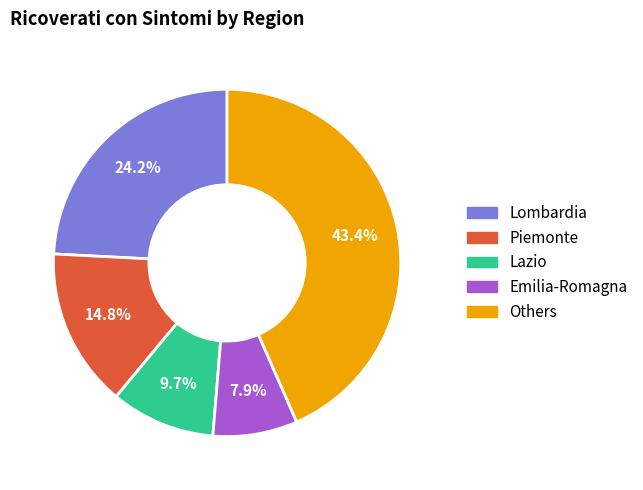

Count the number of slices in the pie.

5